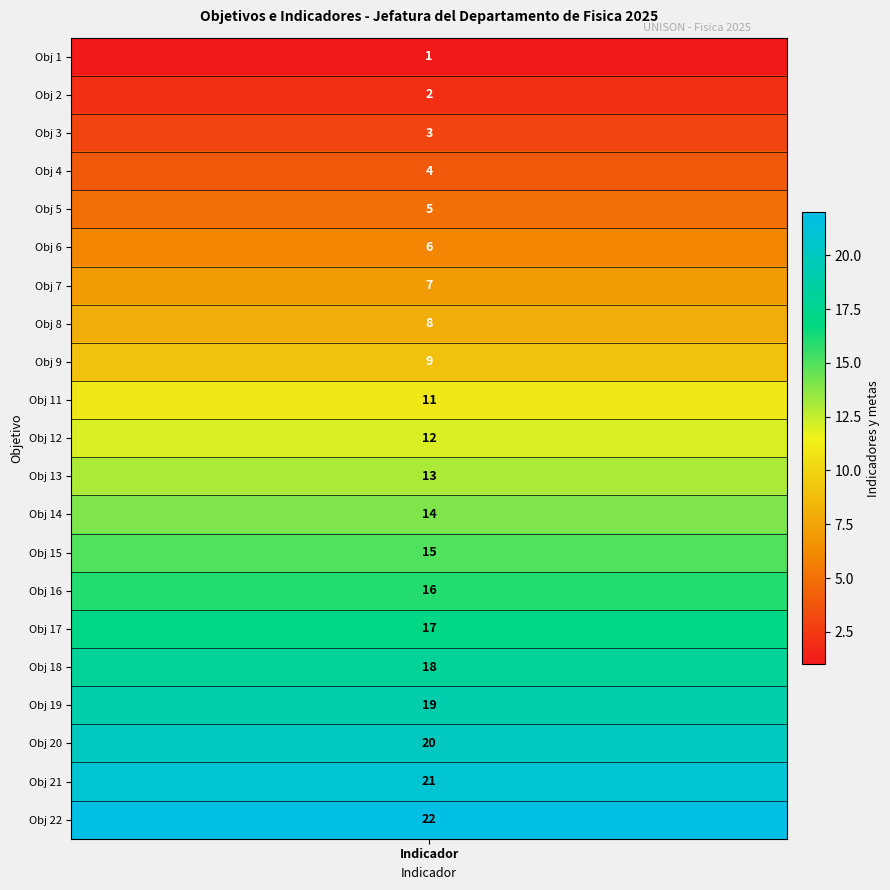

What is the lowest value of the Obj 1 series?

1